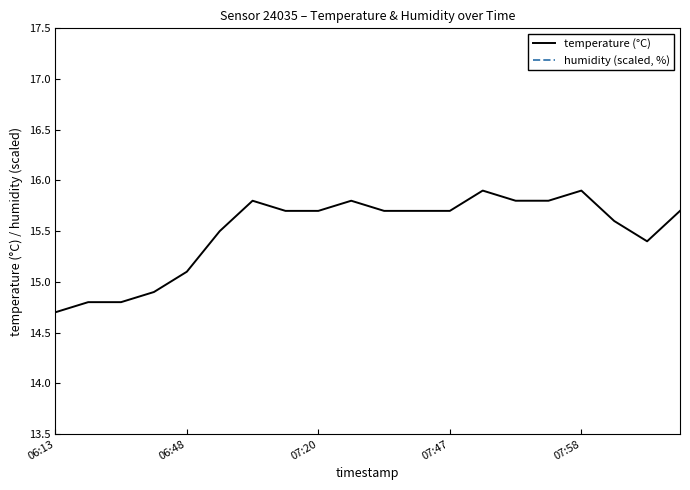

Which series has the largest range (max minus min)?

temperature (°C)